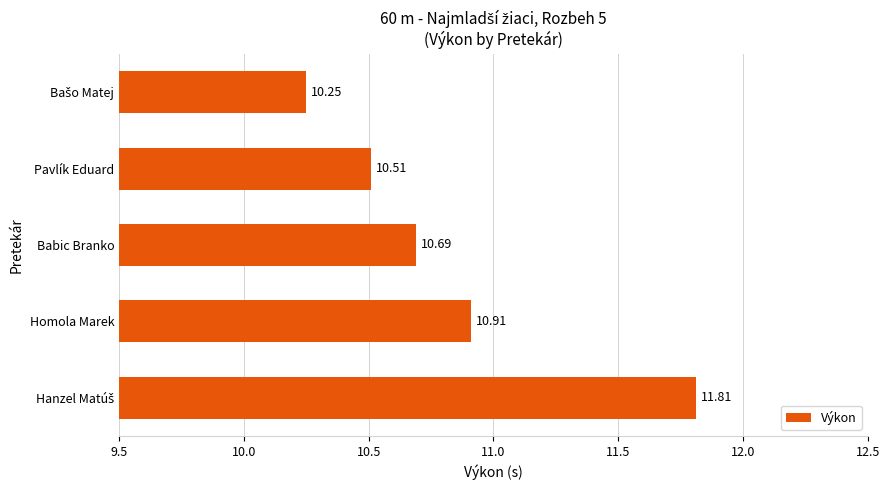

What is the label of the 4th bar from the bottom?

Pavlík Eduard